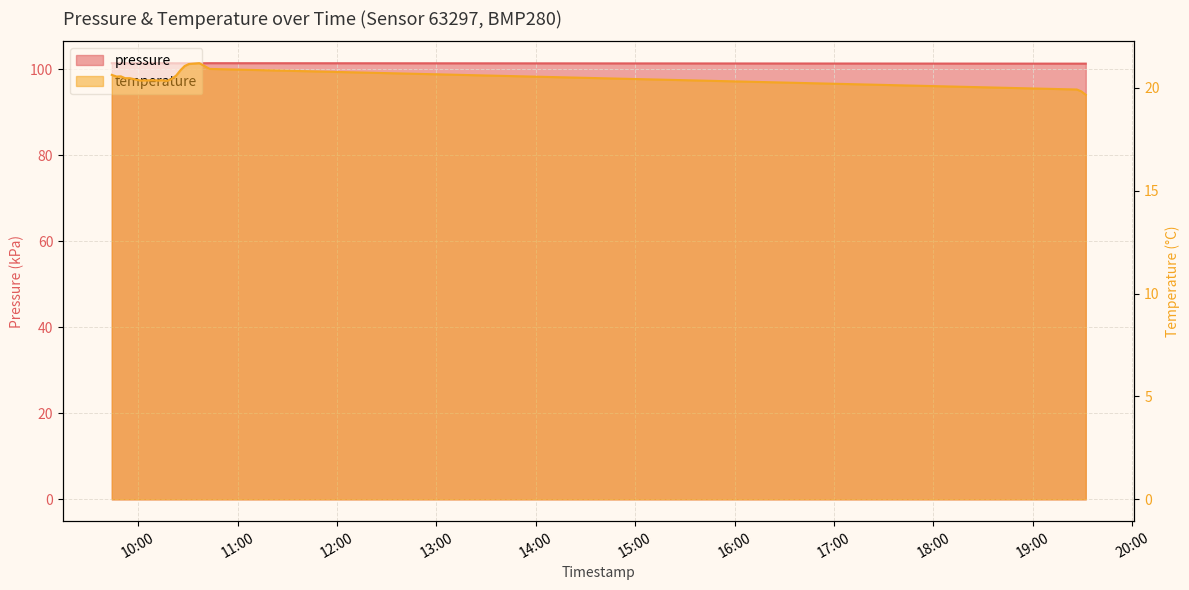

What position from the right is 2023-07-20T09:44:00?

20